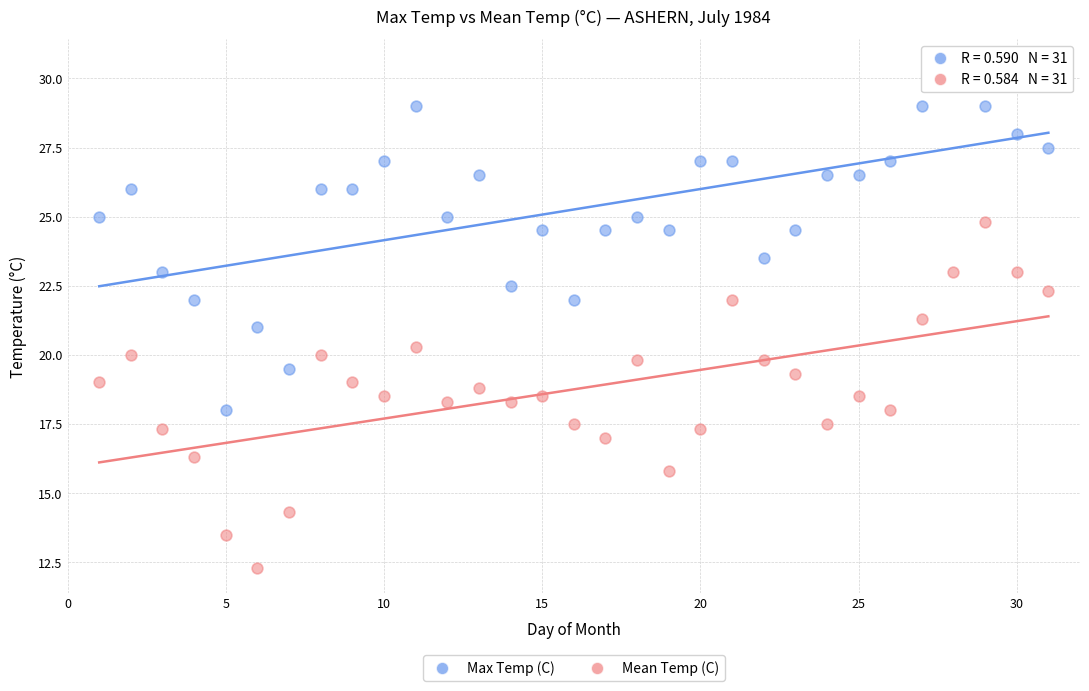

What are all the series names shown in the legend?

Max Temp (C), Mean Temp (C)